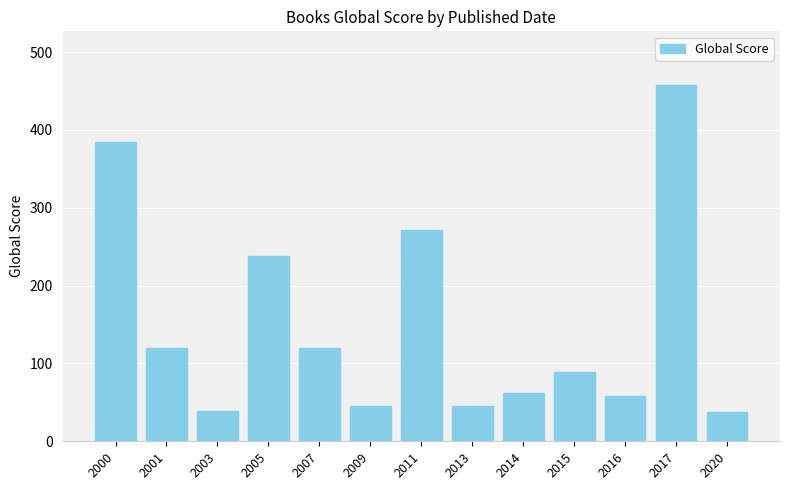

Which category has the highest value across all series?

2017